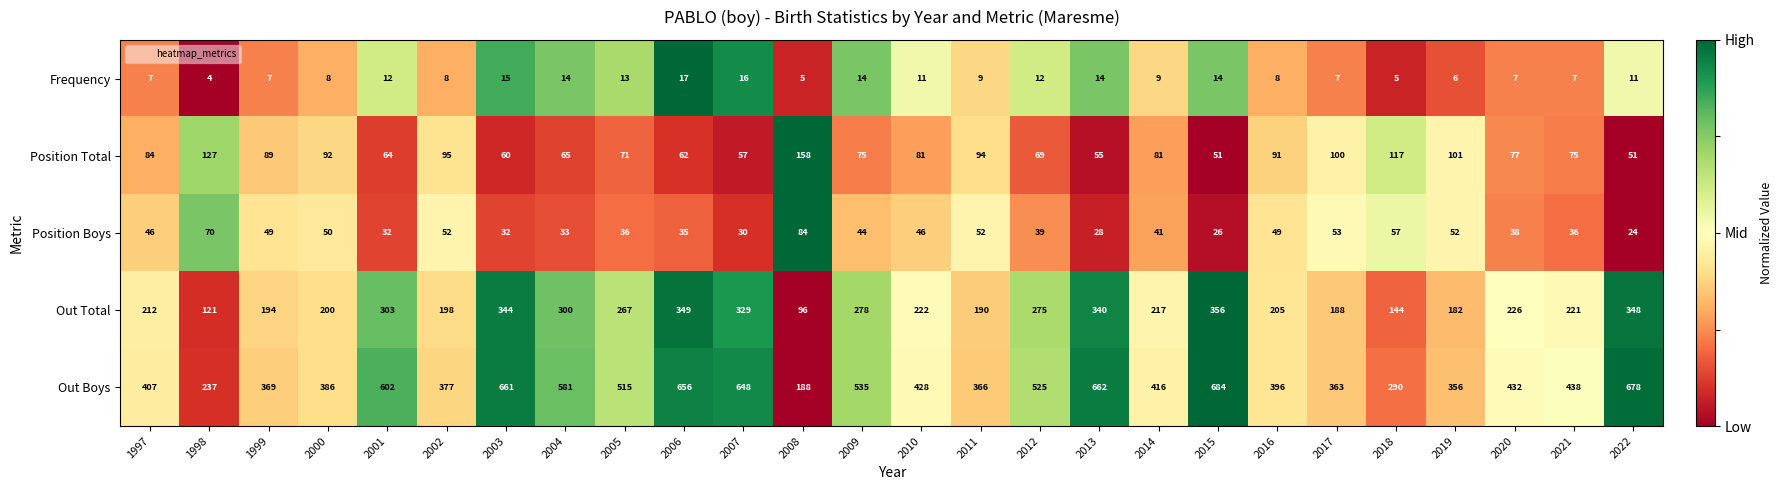

The value of Frequency at 2017 is 1. True or false?

False